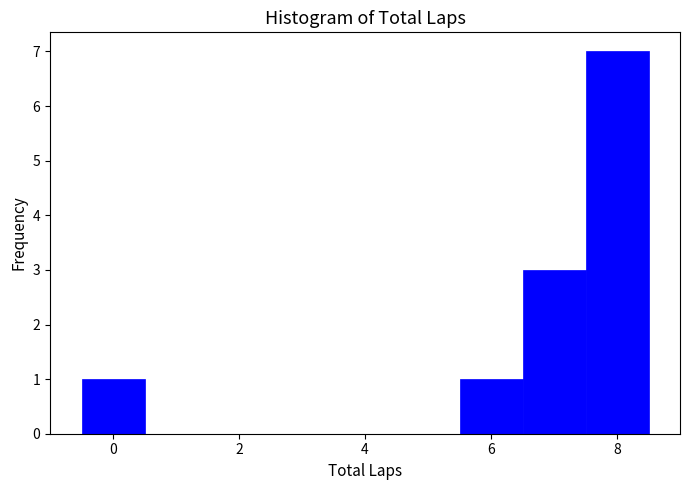

Reading left to right, list every bar in this chart as the range it spans on the x-axis followed by its height. Neither the bar edges nor the heights are printed on the chart, so give them approximately, as read against the axes.

-0.5 to 0.5: 1
0.5 to 1.5: 0
1.5 to 2.5: 0
2.5 to 3.5: 0
3.5 to 4.5: 0
4.5 to 5.5: 0
5.5 to 6.5: 1
6.5 to 7.5: 3
7.5 to 8.5: 7